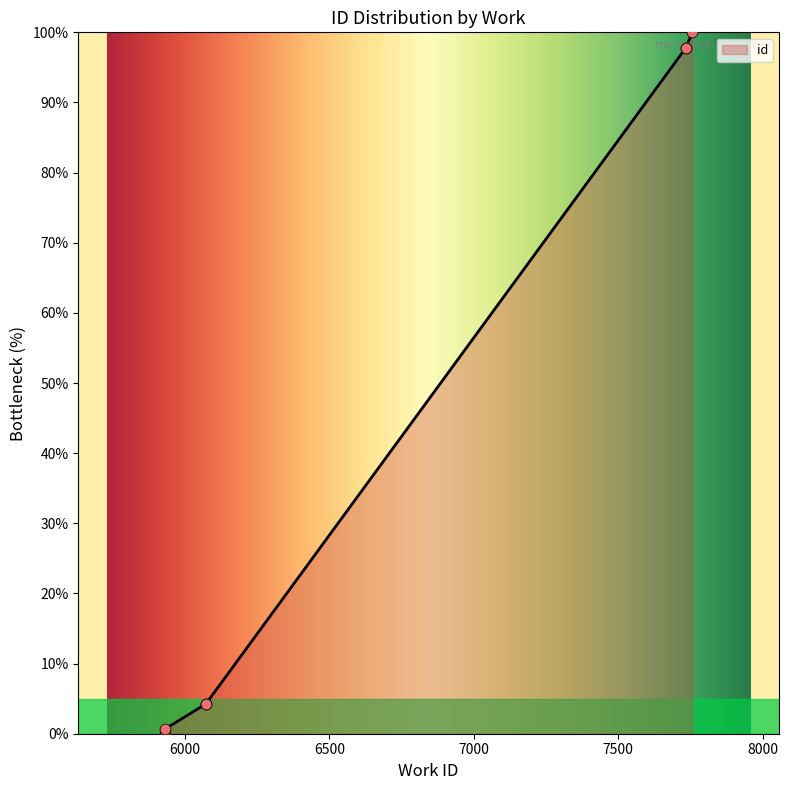

What is the change in value from 5930 to 7757?

+100.0